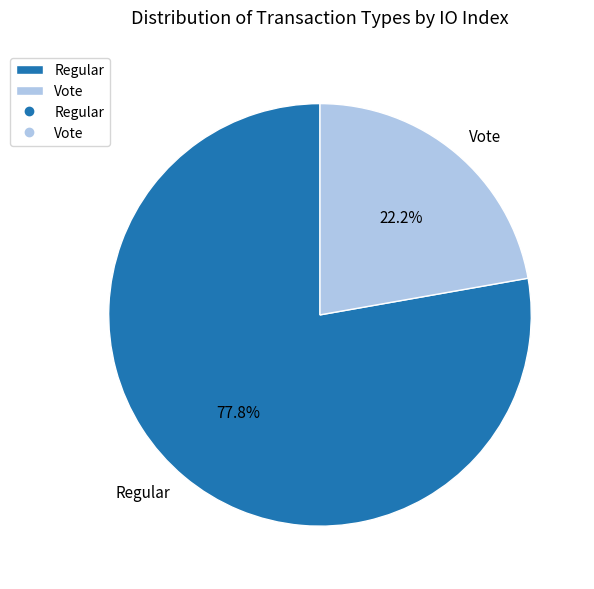

Rank the categories by value from highest to lowest.

Regular, Vote